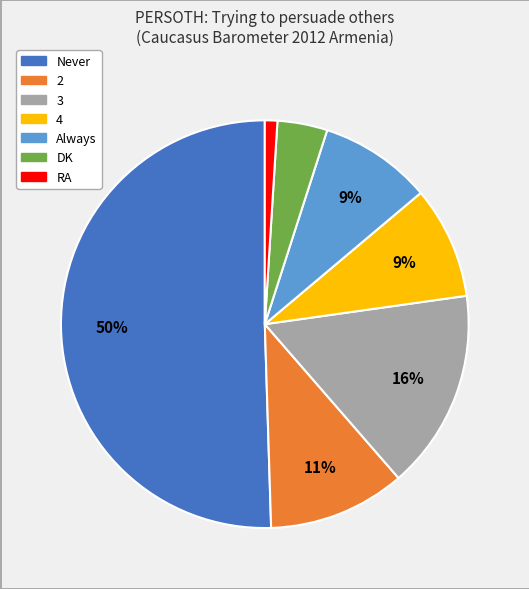

What is the smallest slice in the pie chart?

RA